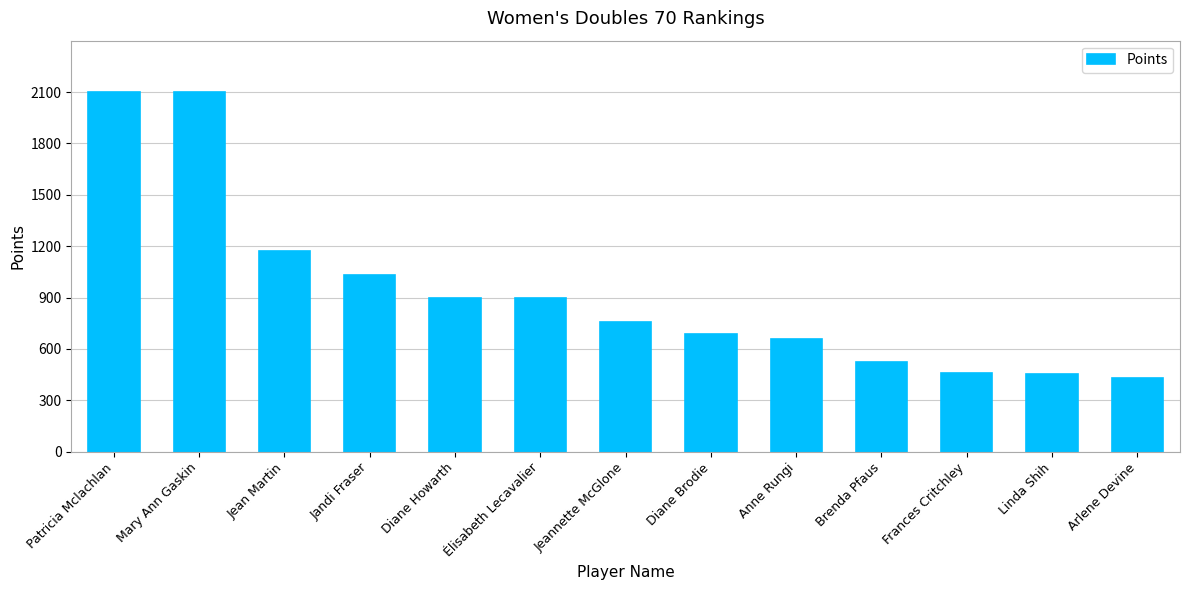

What is the label of the 5th bar from the right?

Anne Rungi